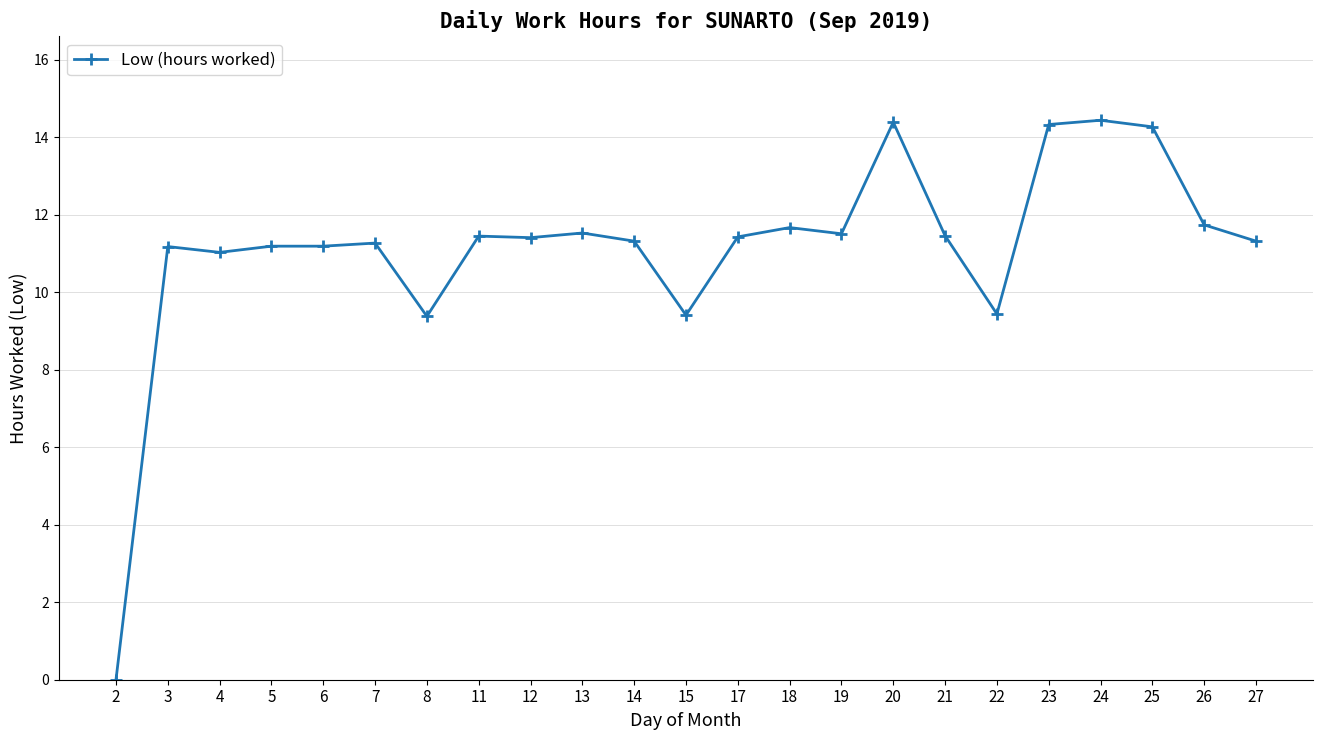

Which has a higher value, 27 or 24?

24